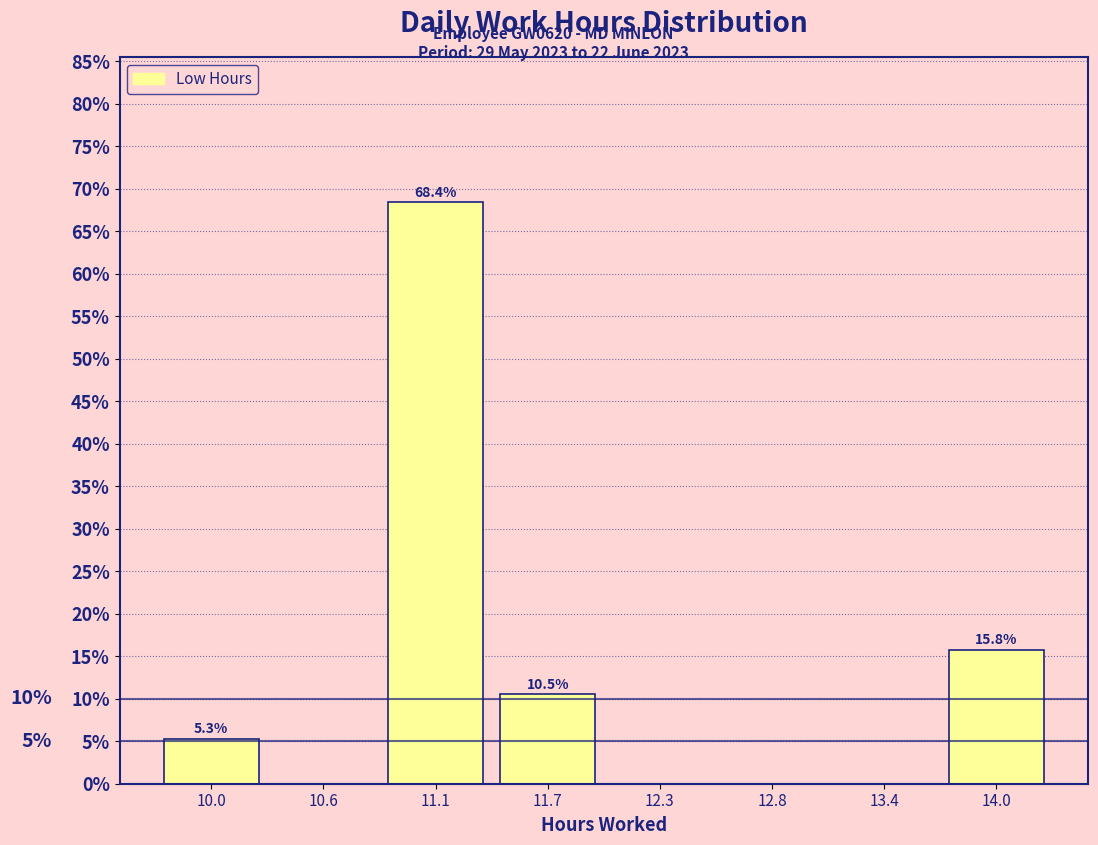

Over which range of the x-axis is the bar tallest?

10.9 to 11.4